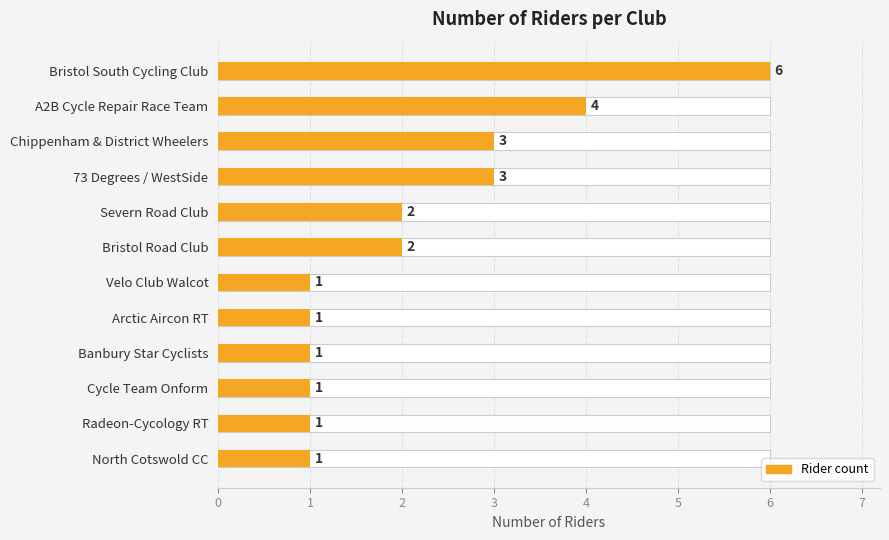

How many data points does each series have?

12